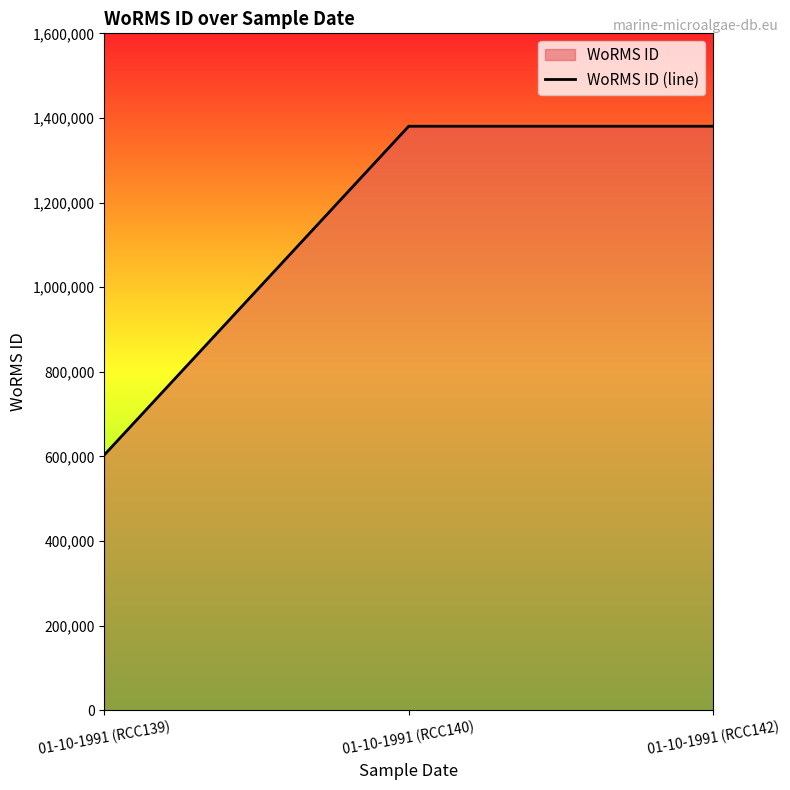

List the labels in order of value, largest first.

01-10-1991 (RCC140), 01-10-1991 (RCC142), 01-10-1991 (RCC139)